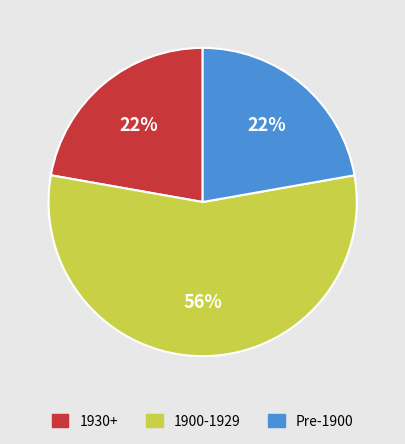

How many segments does this pie chart have?

3